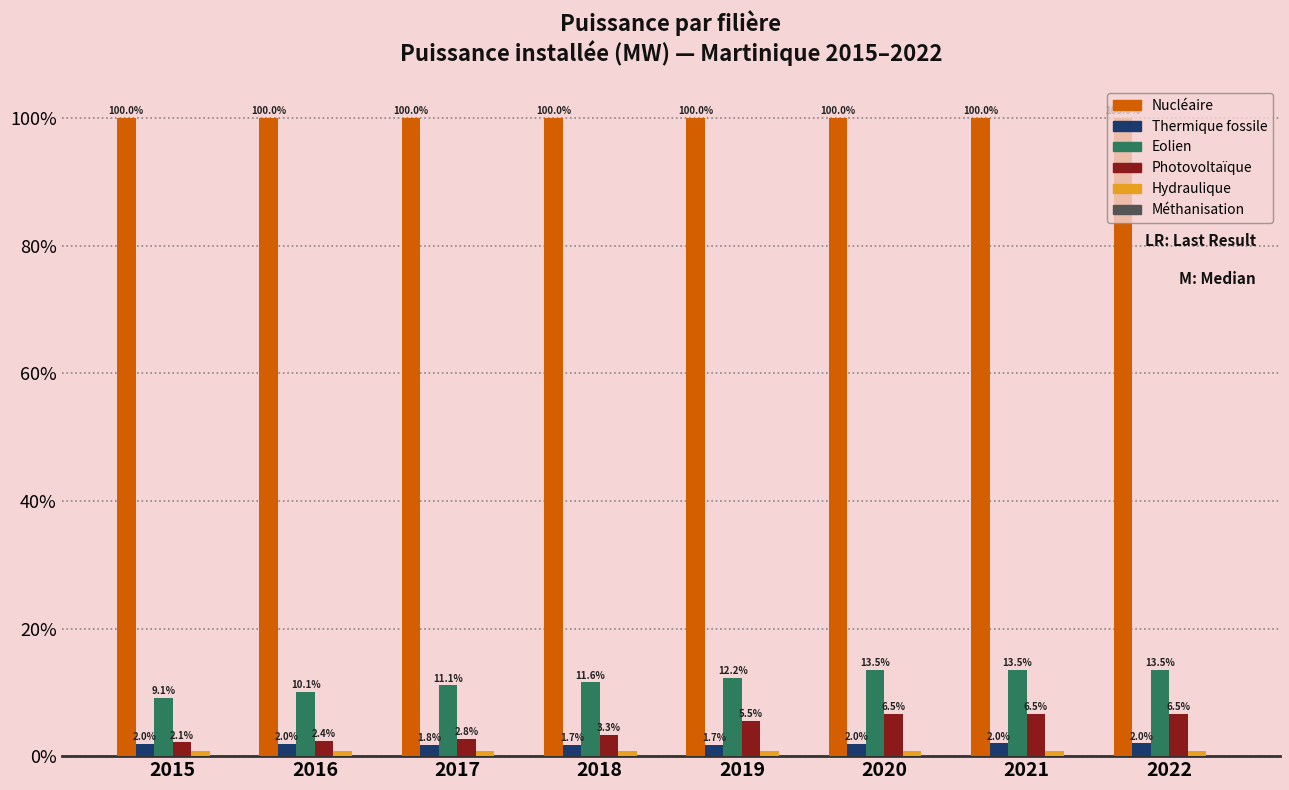

Is it true that Nucléaire equals 53.1 at 2015?

False